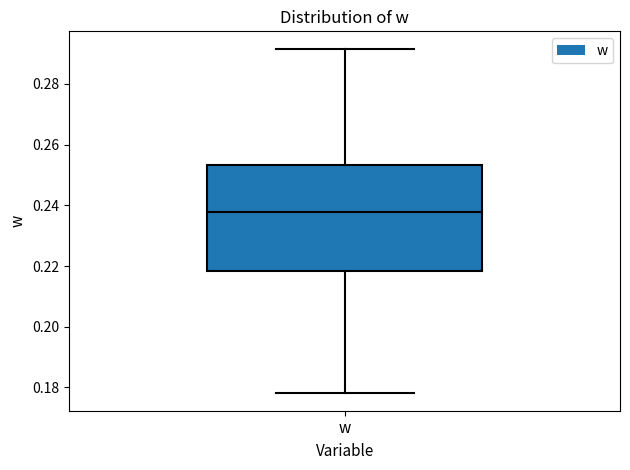

Where does the upper whisker of the box for w end on the y-axis? The values are not printed on the chart, so give them approximately, as read against the axis.

0.292